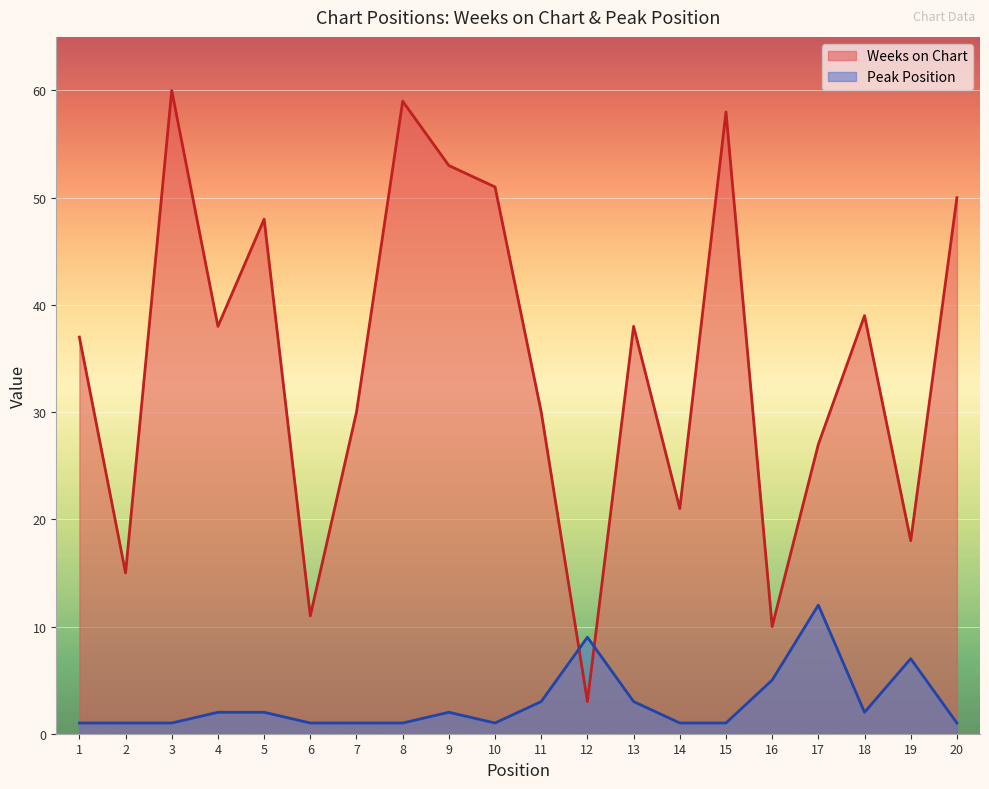

How many interior local valleys does the Peak Position series have?

2